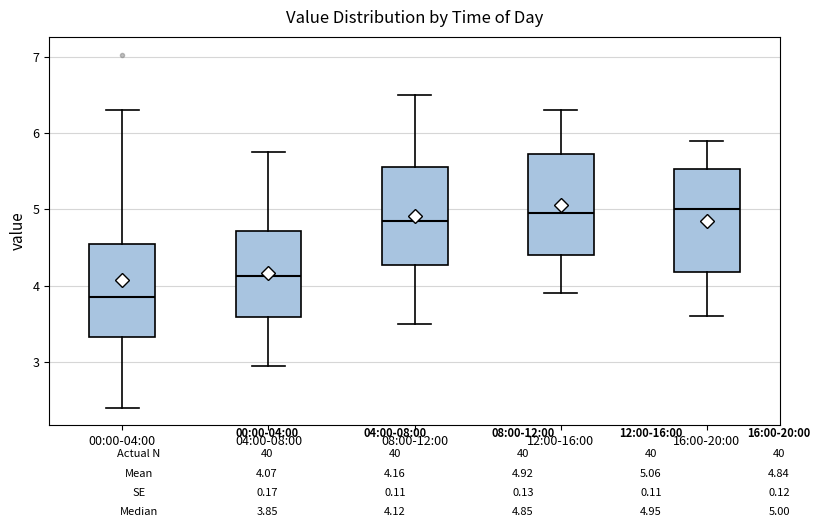

Reading left to right, read every box against the y-axis: the position of its median line, the range the box covers, and the ends of its whiskers. The values are not printed on the chart, so give them approximately, as read against the axis.

00:00-04:00: median 3.9, box 3.3 to 4.5, whiskers 2.4 to 6.3
04:00-08:00: median 4.1, box 3.6 to 4.7, whiskers 3.0 to 5.8
08:00-12:00: median 4.9, box 4.3 to 5.6, whiskers 3.5 to 6.5
12:00-16:00: median 5.0, box 4.4 to 5.7, whiskers 3.9 to 6.3
16:00-20:00: median 5.0, box 4.2 to 5.5, whiskers 3.6 to 5.9